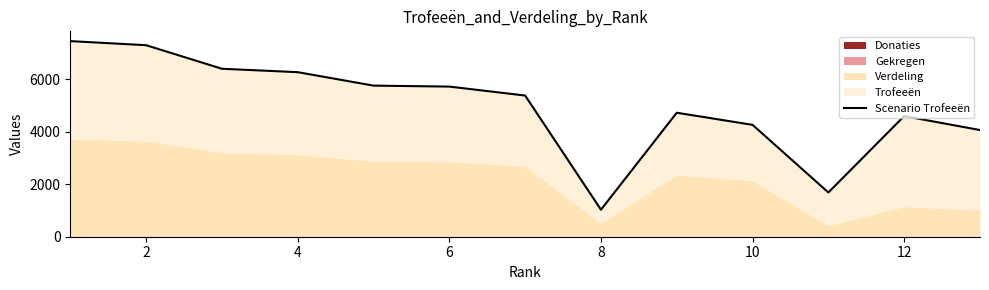

What is the label of the 12th point from the right?

2